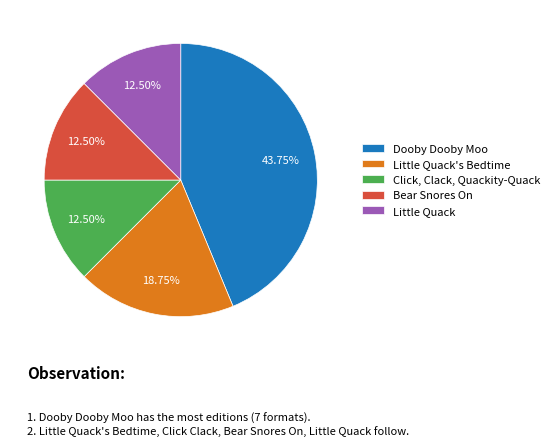

Is the sum of Little Quack's Bedtime and Bear Snores On greater than half?

No